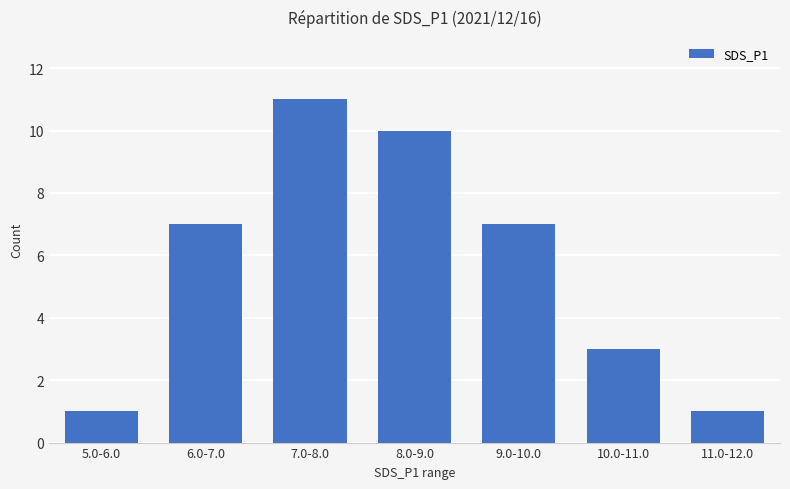

Is it true that the value at 8.0-9.0 is 14?

False